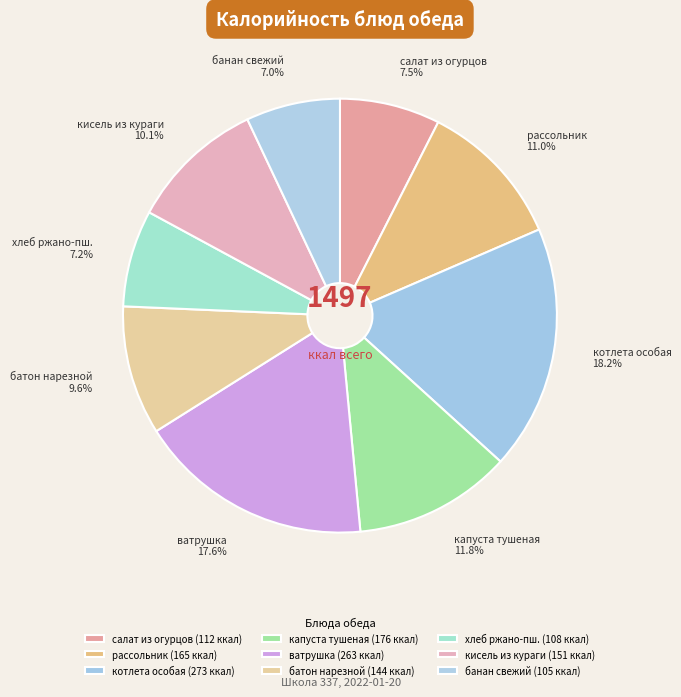

How many slices are in this pie chart?

9